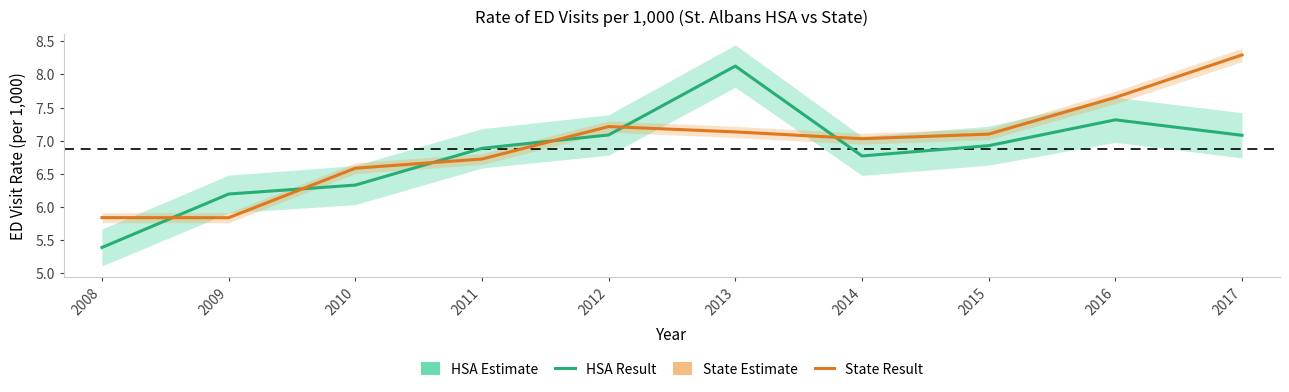

Does the chart display data point markers on the line(s)?

No